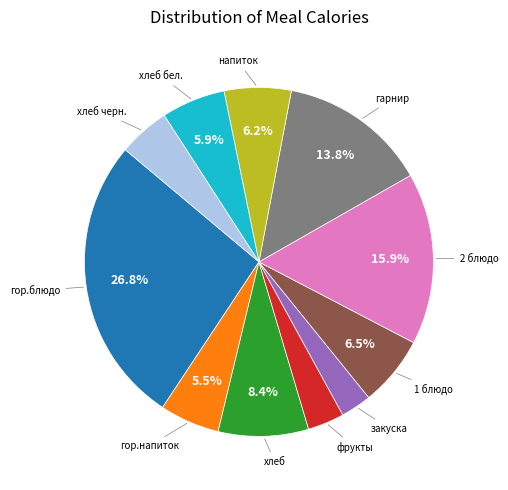

Is there a majority slice in this chart?

No